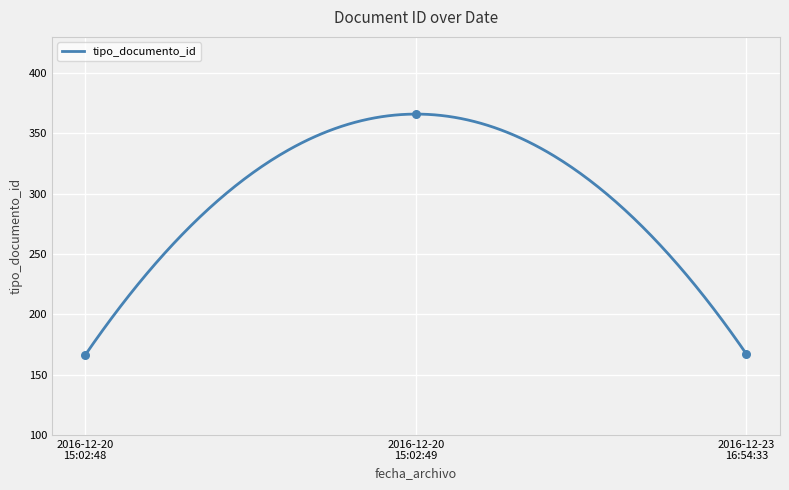

What is the ratio of the value at 2016-12-20 15:02:48 to the value at 2016-12-23 16:54:33?

1.0